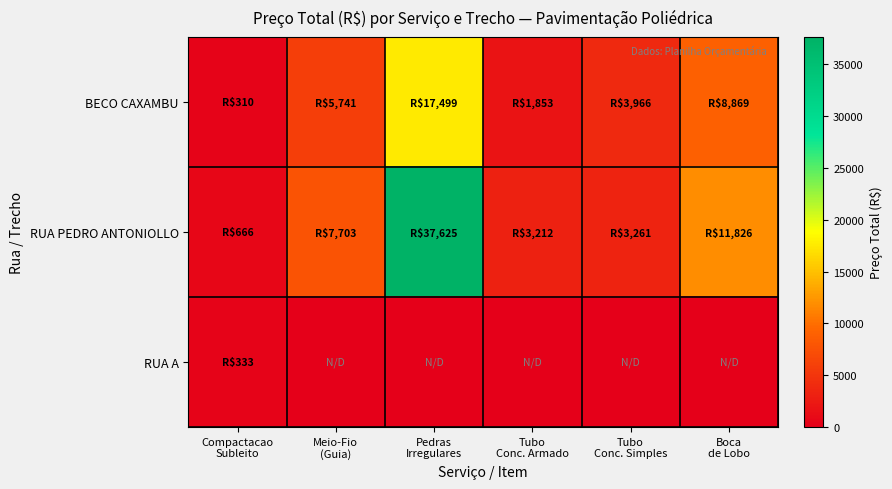

Which series has the largest total across all categories?

RUA PEDRO ANTONIOLLO